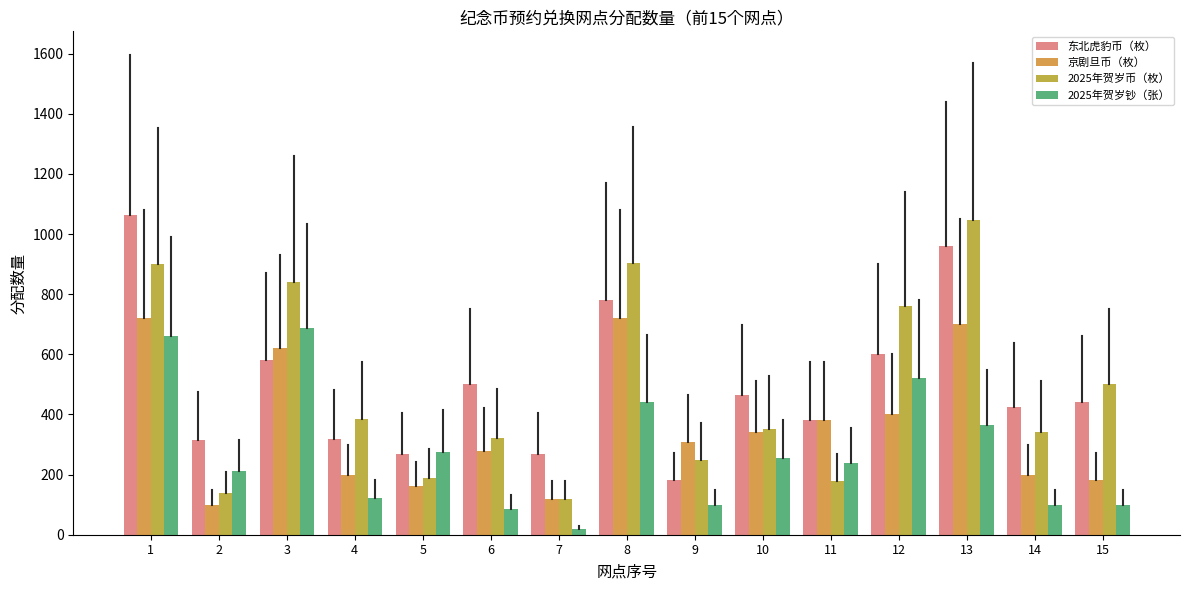

How many bars are there in total?

60